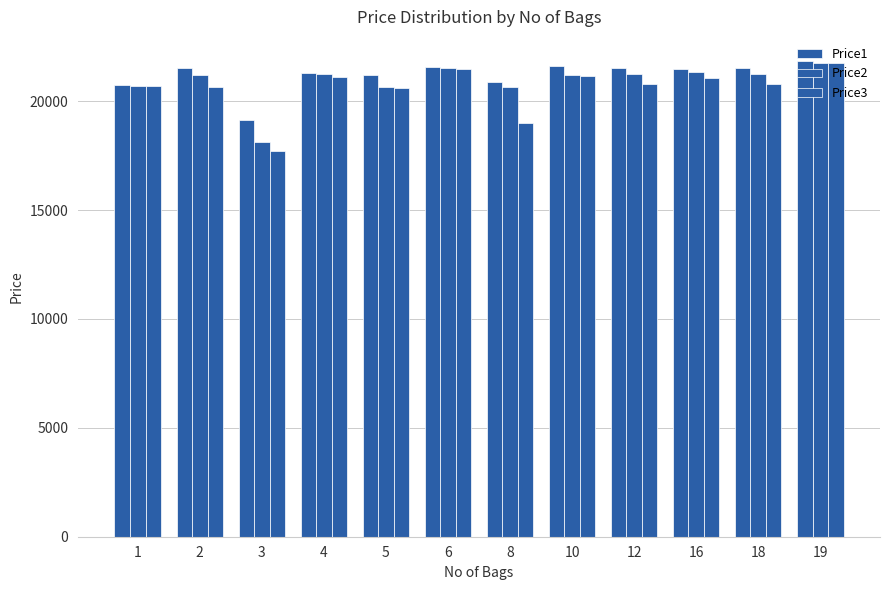

Rank the series by their maximum value, from lowest to highest.

Price3, Price2, Price1